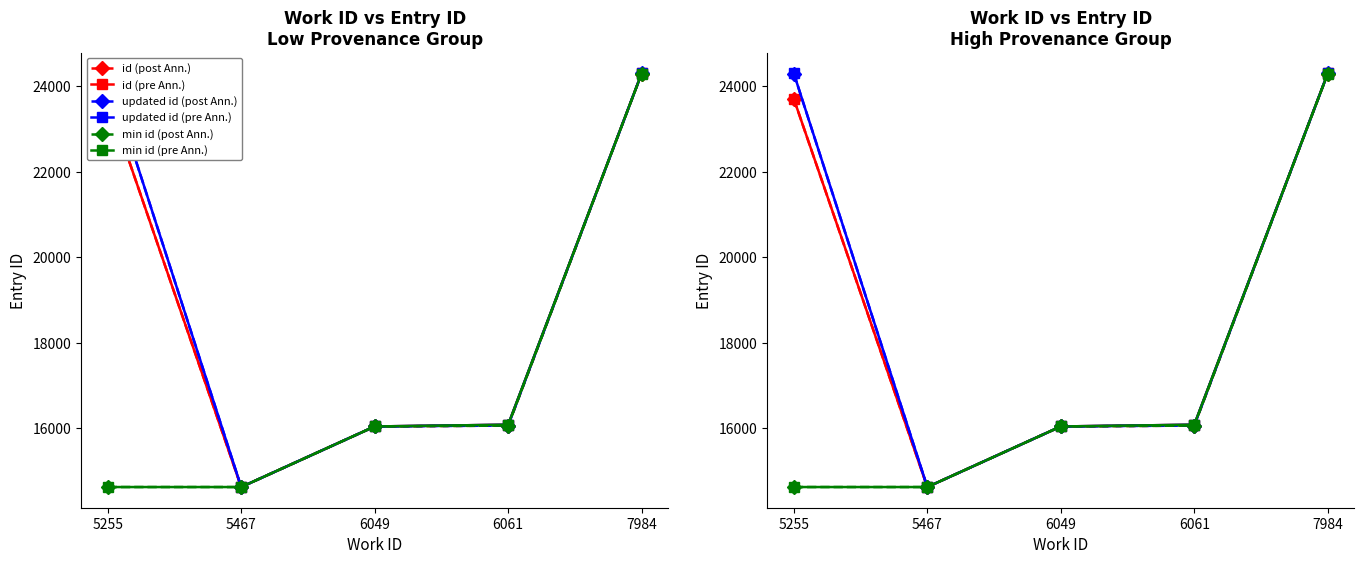

Which series has the widest spread of values?

id (pre Ann.)